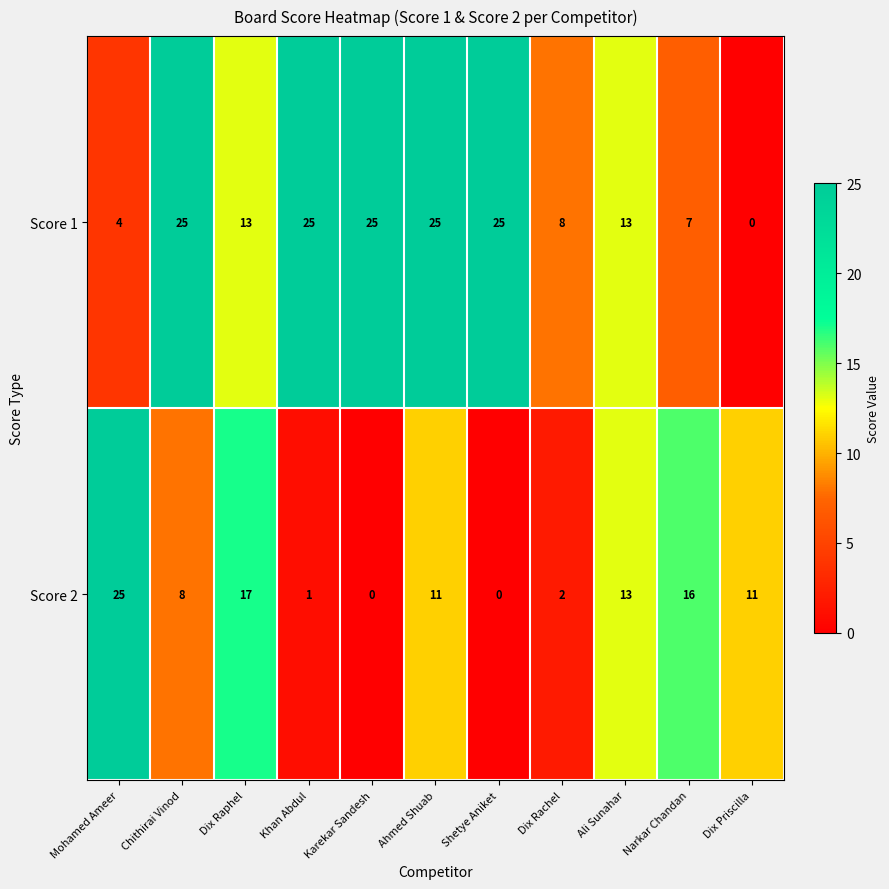

Is it true that Score 2 equals -11 at Shetye Aniket?

False